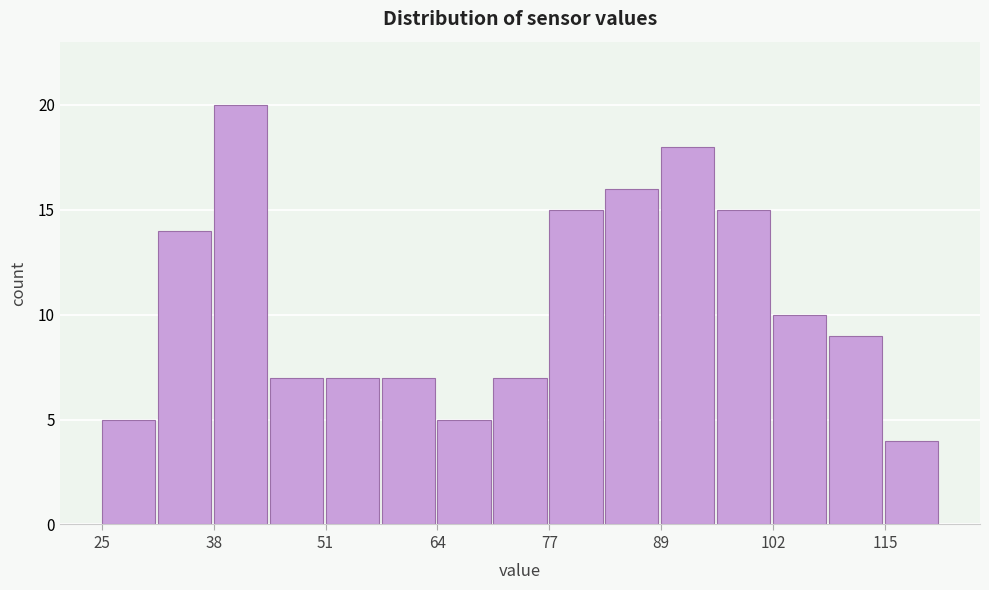

Around what value on the x-axis is the tallest bar? Give the approximate position of its centre, as read against the axis.

42